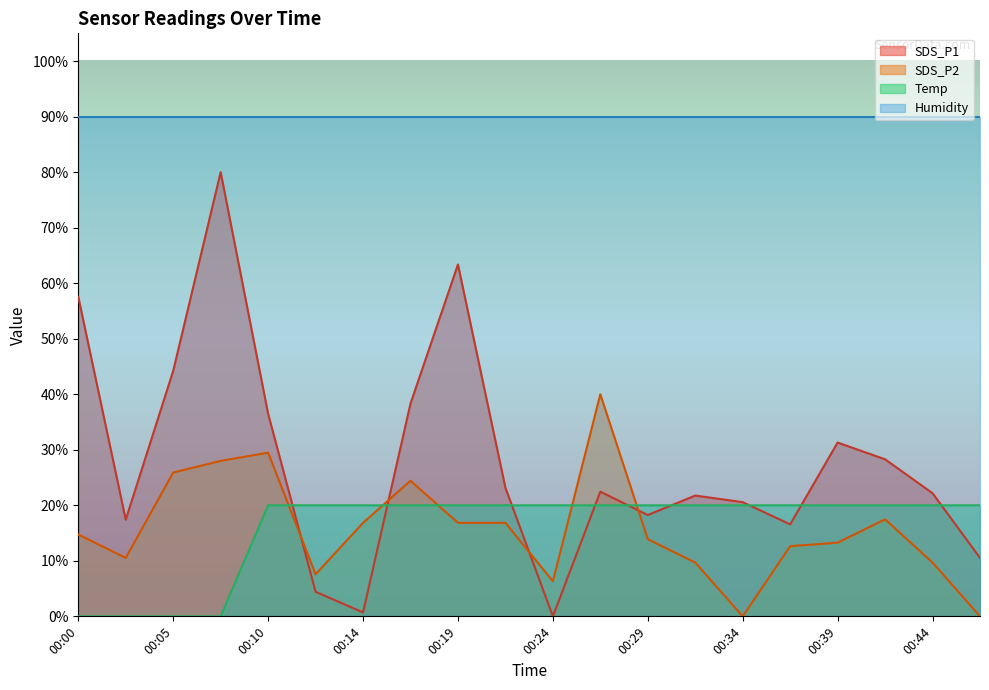

True or false: Humidity and Temp cross at least once.

False